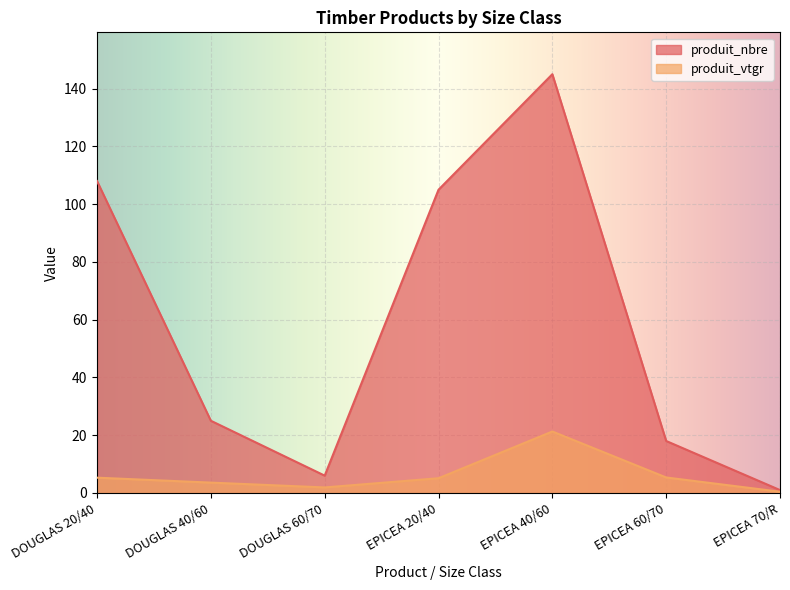

What is the difference between the maximum and minimum values in the produit_vtgr series?

20.9